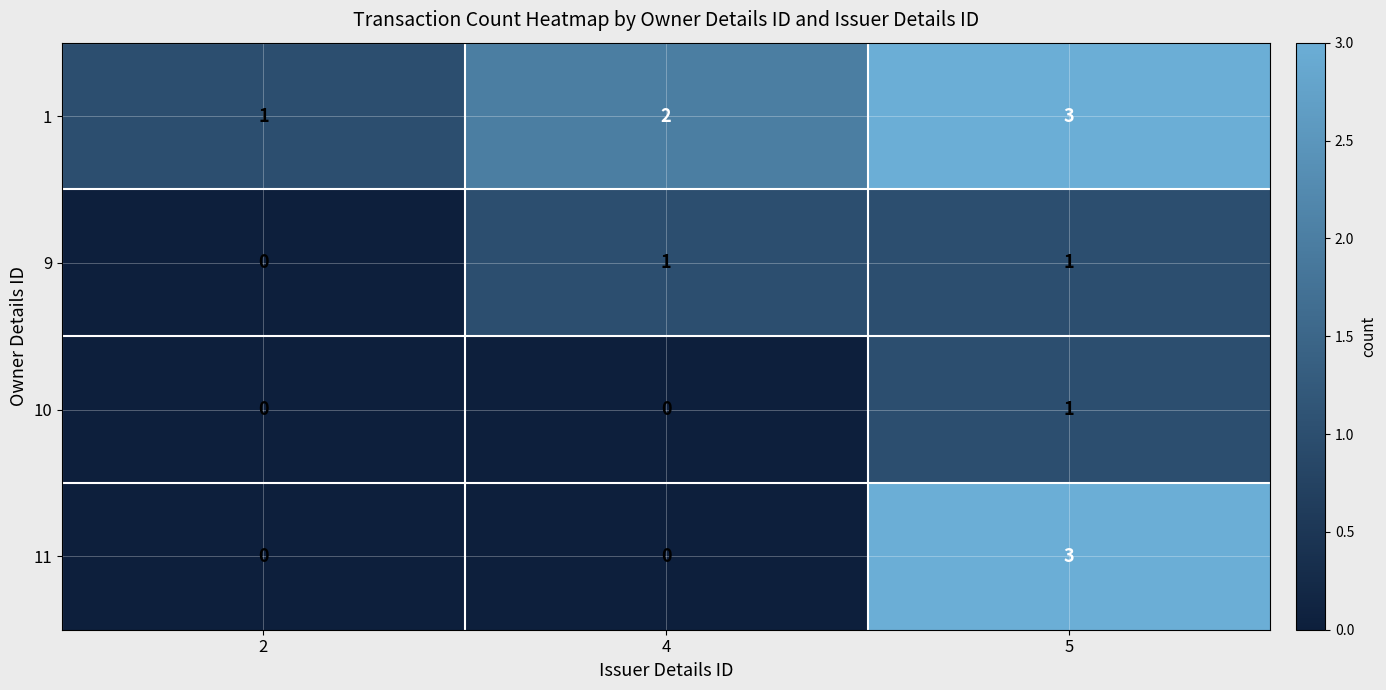

Reading right to left, extract all data points from this chart.

1: 3	2	1
9: 1	1	0
10: 1	0	0
11: 3	0	0